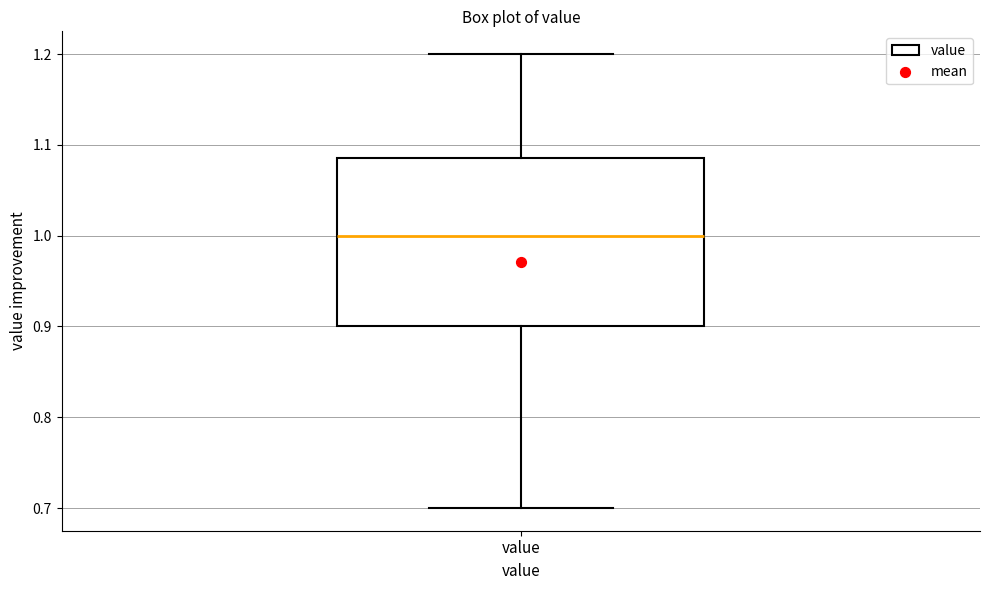

Read this box plot against the y-axis: the position of the median line, the range covered by the box, and the ends of both whiskers. The values are not printed on the chart, so give them approximately, as read against the axis.

median 1.00, box 0.90 to 1.09, whiskers 0.70 to 1.20